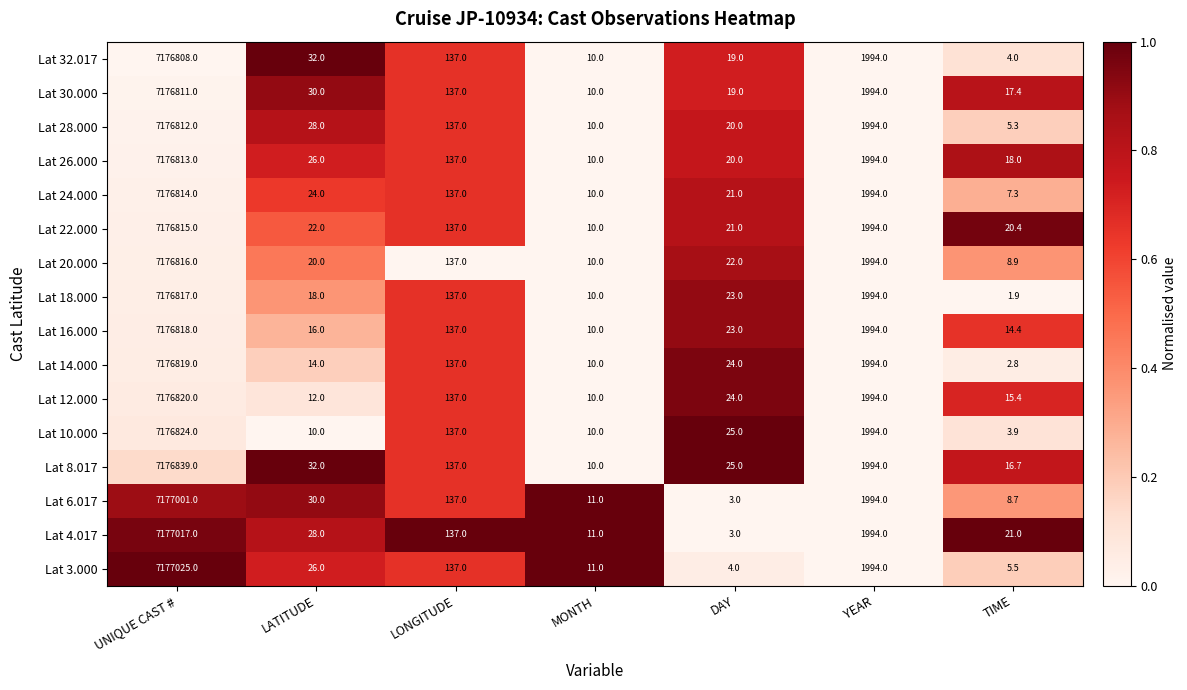

Which series has the largest total across all categories?

Lat 4.017